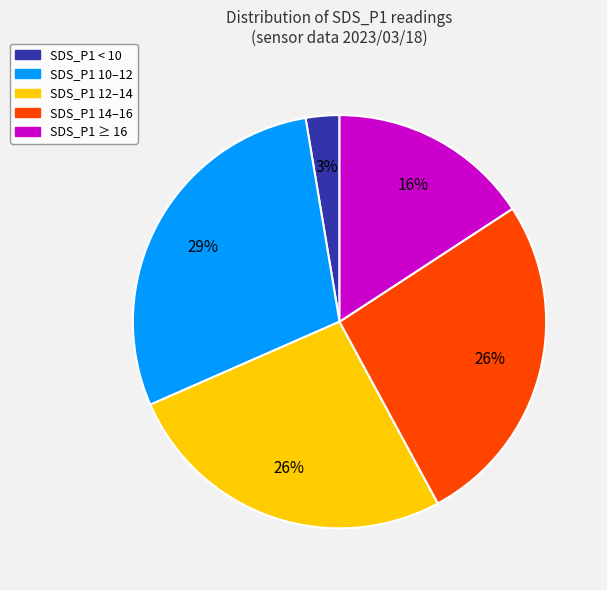

Is there a majority slice in this chart?

No